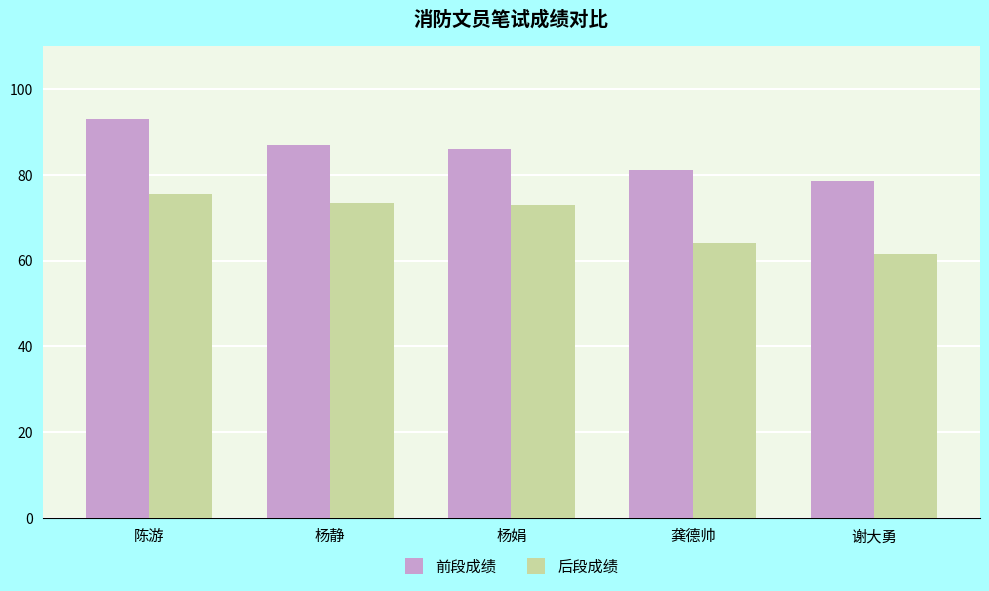

Which category has the lowest value across all series?

谢大勇